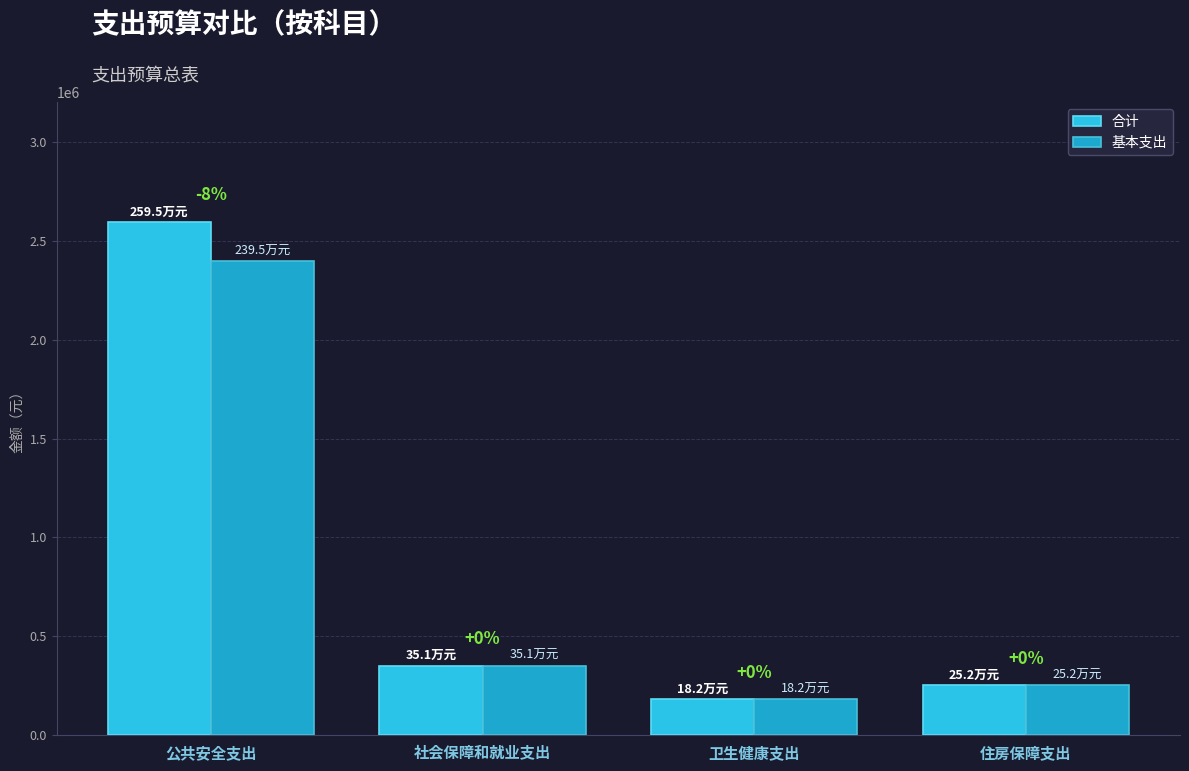

Between 公共安全支出 and 住房保障支出, which series saw the biggest shift?

合计